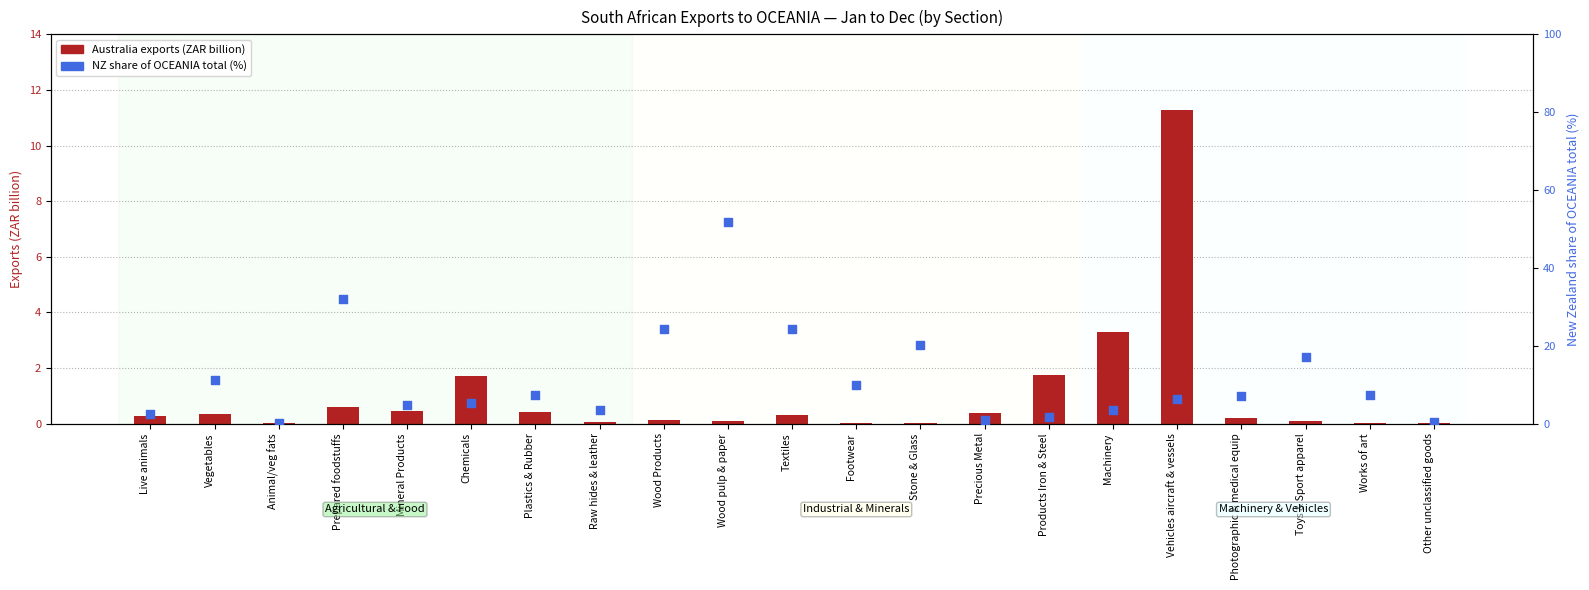

At how many categories does at least one series exceed 10?

8